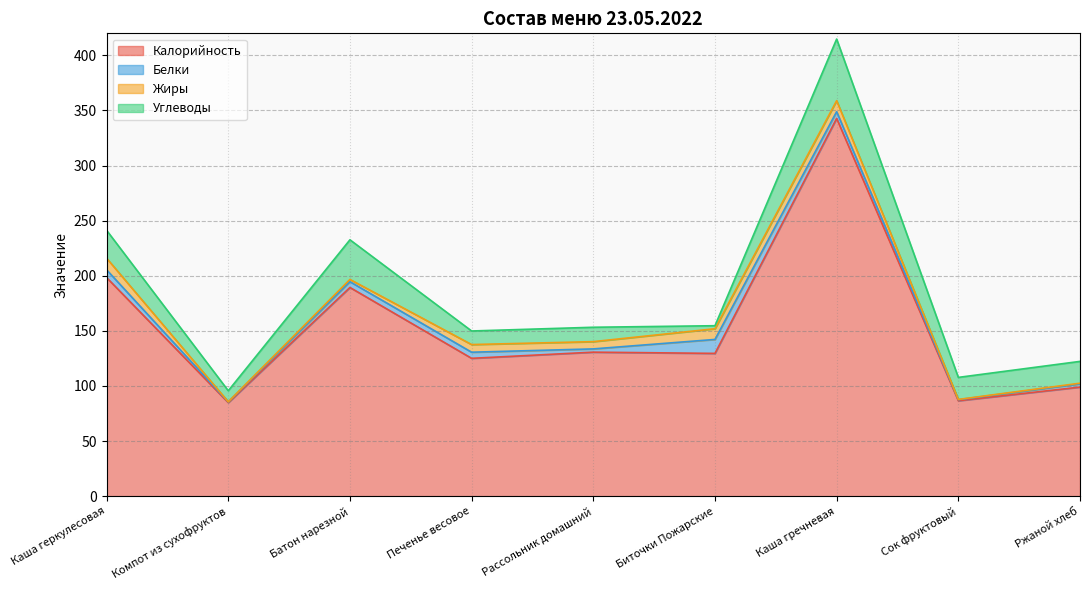

What are all the series names shown in the legend?

Калорийность, Белки, Жиры, Углеводы